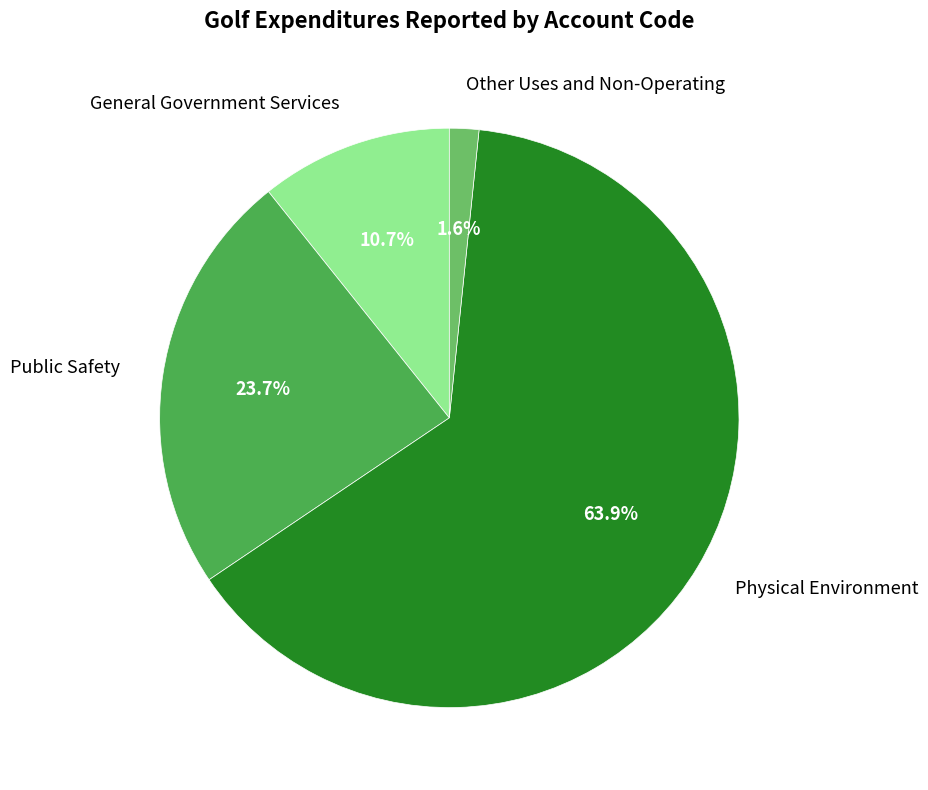

How many slices are in this pie chart?

4